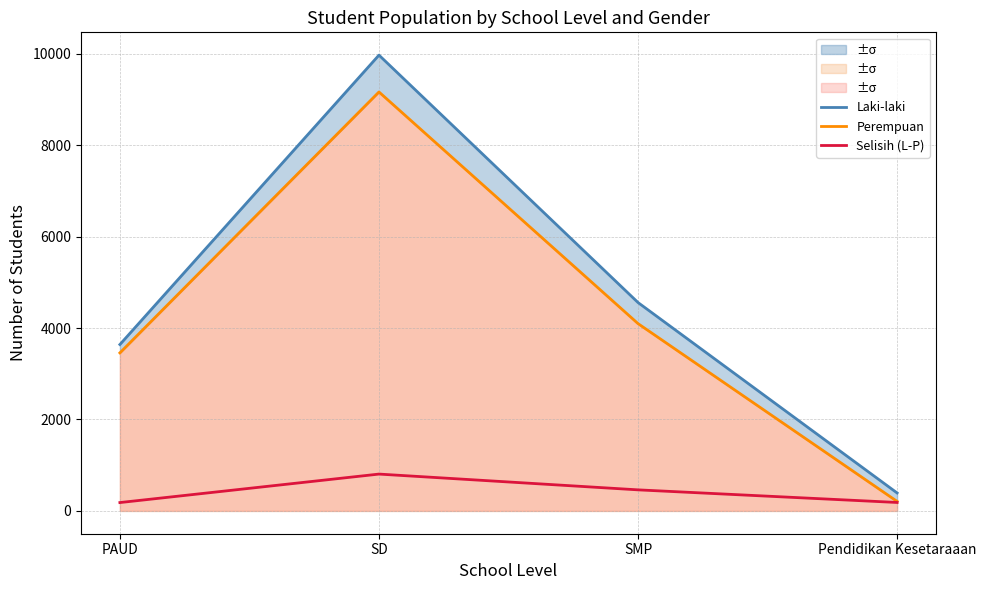

What is the label of the 1st point from the left?

PAUD